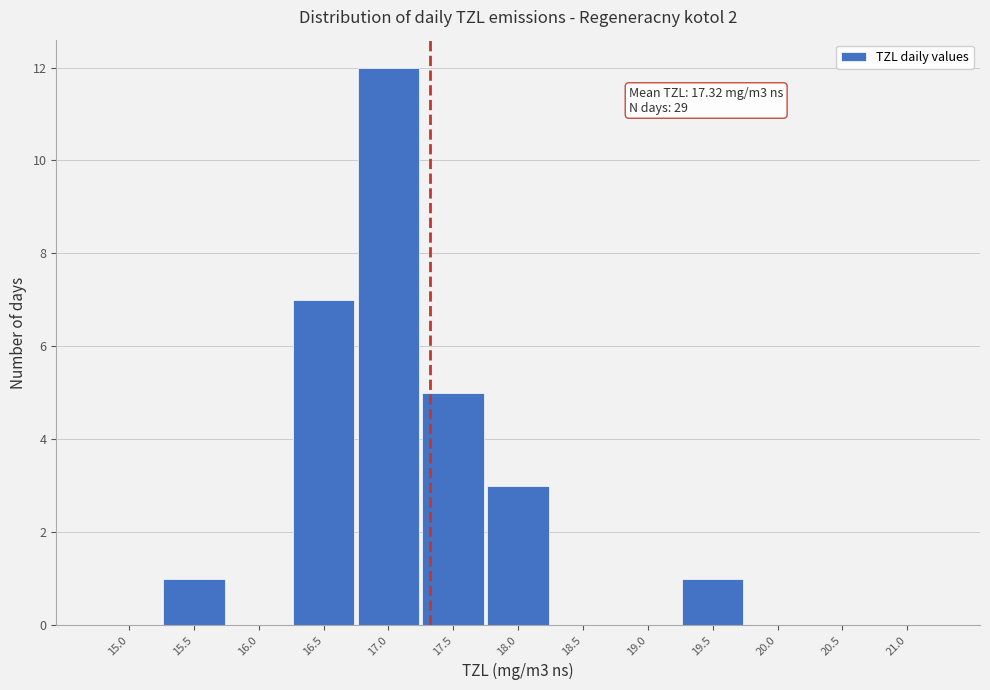

Reading left to right, what are all the values shown in this chart?

15.0=0	15.5=1	16.0=0	16.5=7	17.0=12	17.5=5	18.0=3	18.5=0	19.0=0	19.5=1	20.0=0	20.5=0	21.0=0